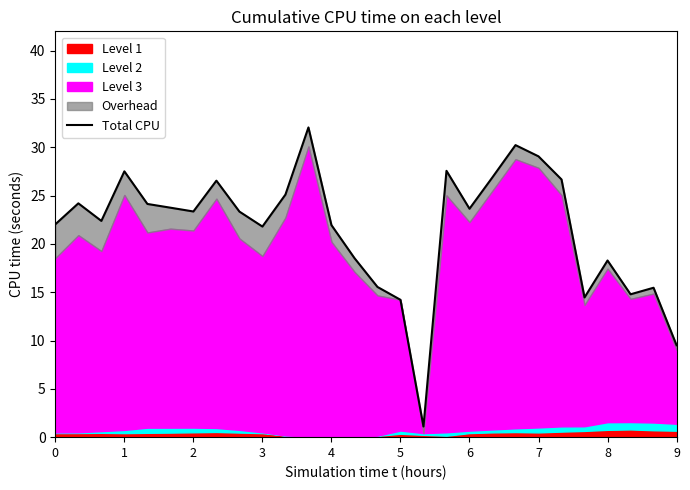

What is the value of the 16th point from the left?

14.2